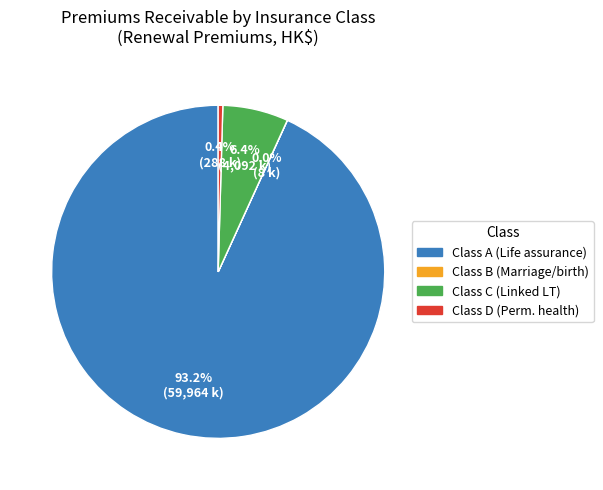

Between Class A (Life assurance) and Class C (Linked LT), which is larger?

Class A (Life assurance)